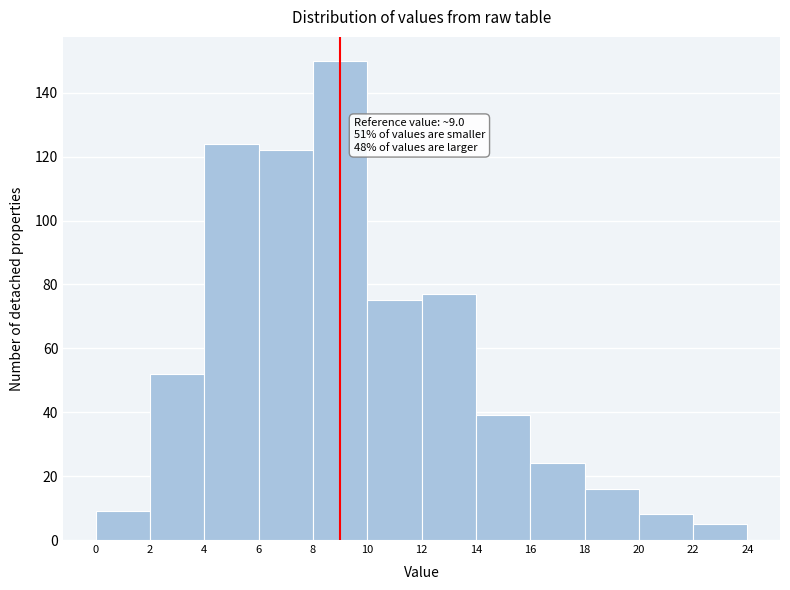

Which range on the x-axis has the tallest bar?

8 to 10